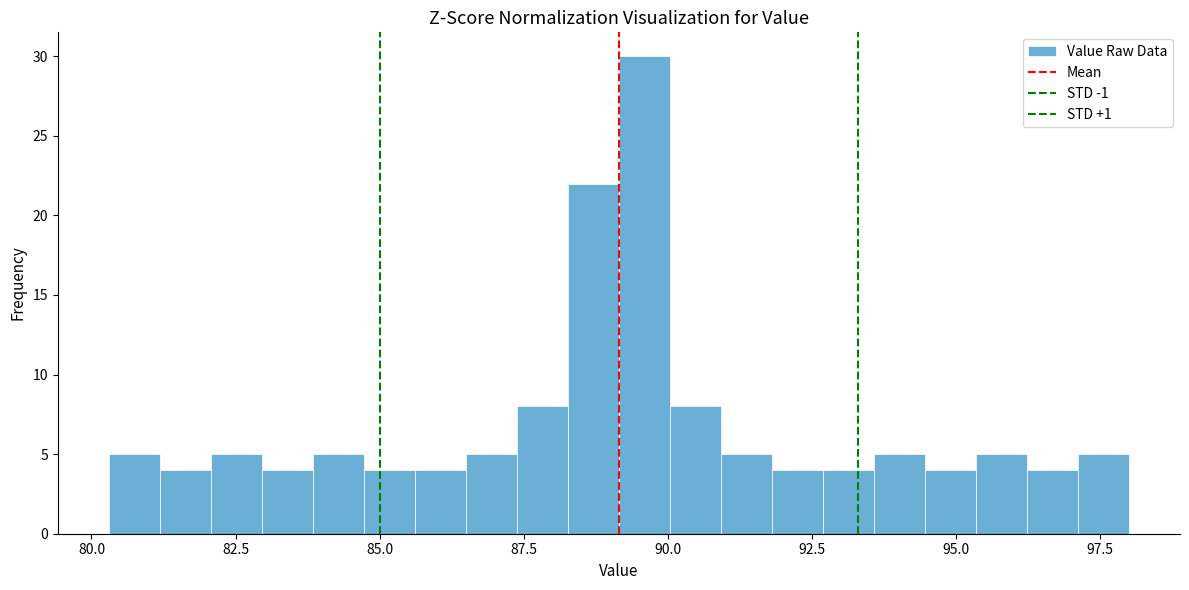

Read against the x-axis, roughly where is the centre of the tallest bar?

89.5